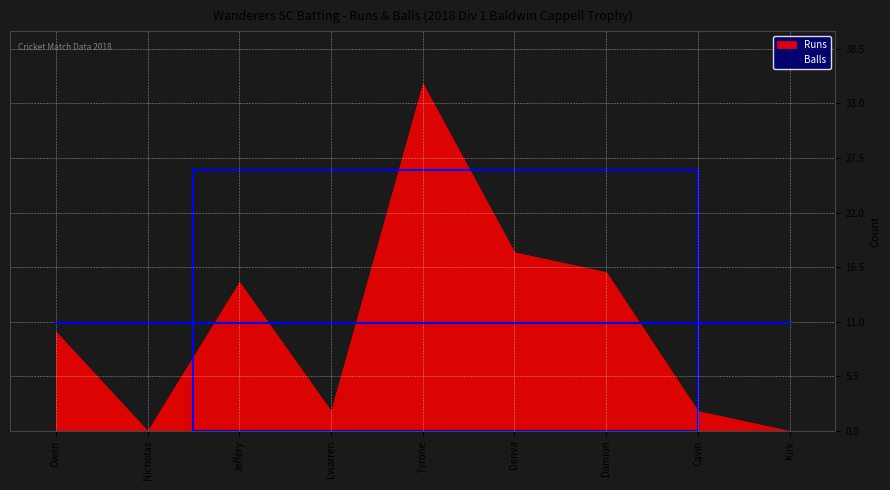

What is the label of the 8th point from the left?

Cavin Lebert